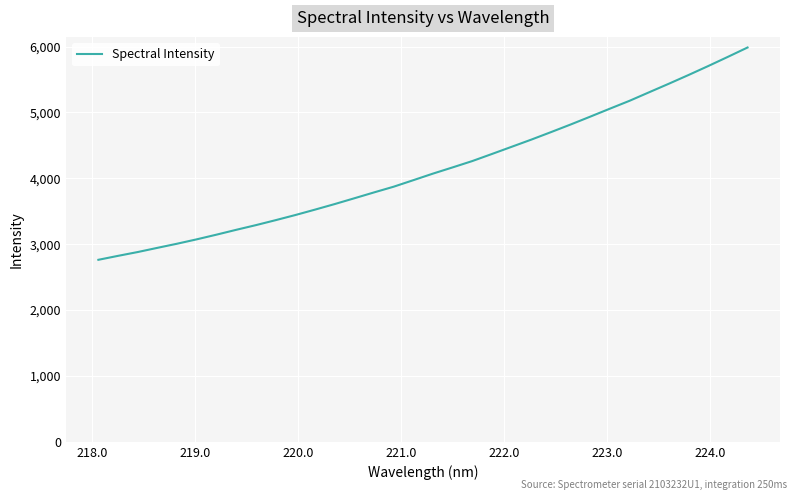

True or false: the data has more than 1 interior local peaks.

False